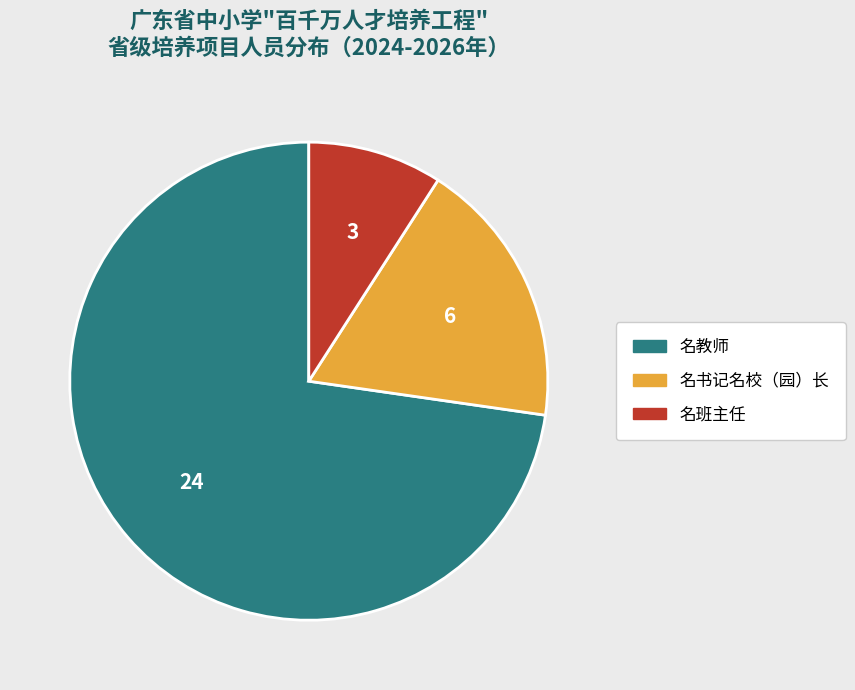

Does 名班主任 represent more than half of the total?

No